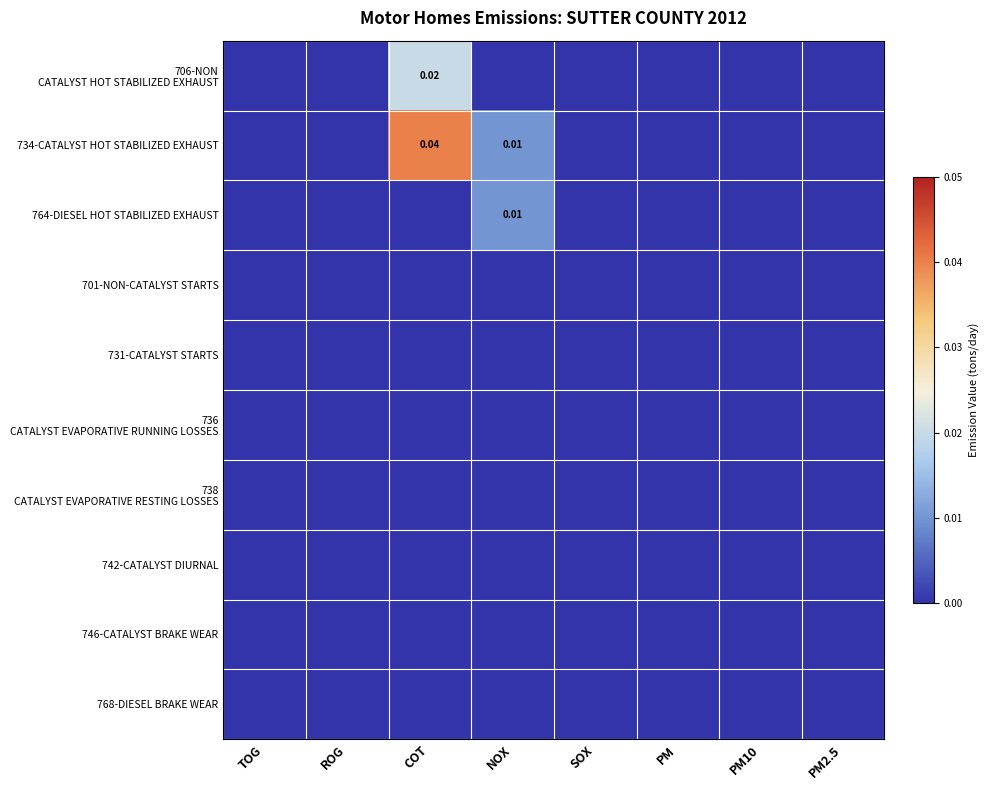

Rank the series by their maximum value, from highest to lowest.

734-CATALYST HOT STABILIZED EXHAUST, 706-NON CATALYST HOT STABILIZED EXHAUST, 764-DIESEL HOT STABILIZED EXHAUST, 701-NON-CATALYST STARTS, 731-CATALYST STARTS, 736 CATALYST EVAPORATIVE RUNNING LOSSES, 738 CATALYST EVAPORATIVE RESTING LOSSES, 742-CATALYST DIURNAL, 746-CATALYST BRAKE WEAR, 768-DIESEL BRAKE WEAR